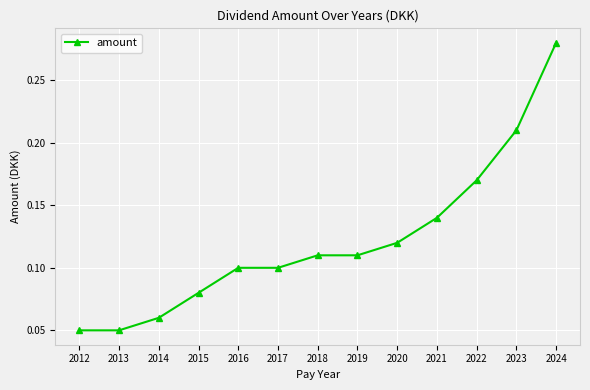

Between 2018 and 2012, which is larger?

2018